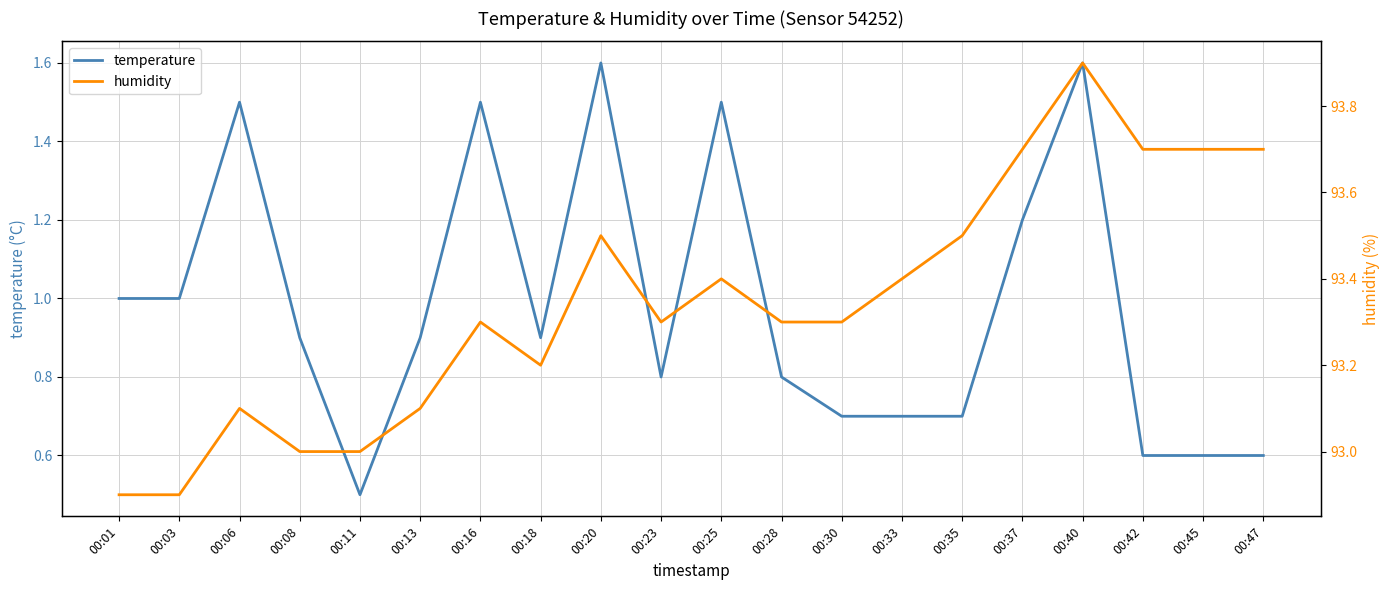

Is this an area chart (filled region under the line)?

No